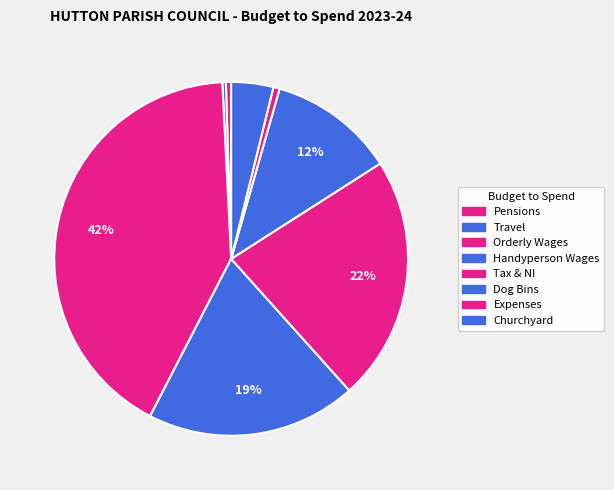

True or false: Tax & NI accounts for 8% of the total.

False